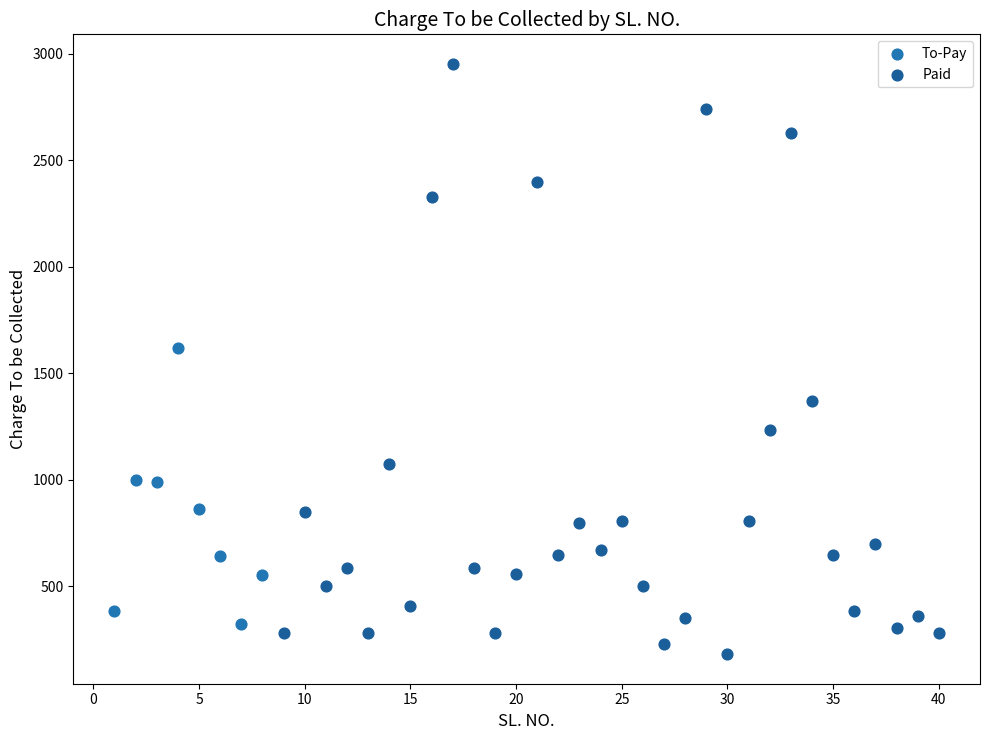

Which series contains the highest Y value?

Paid